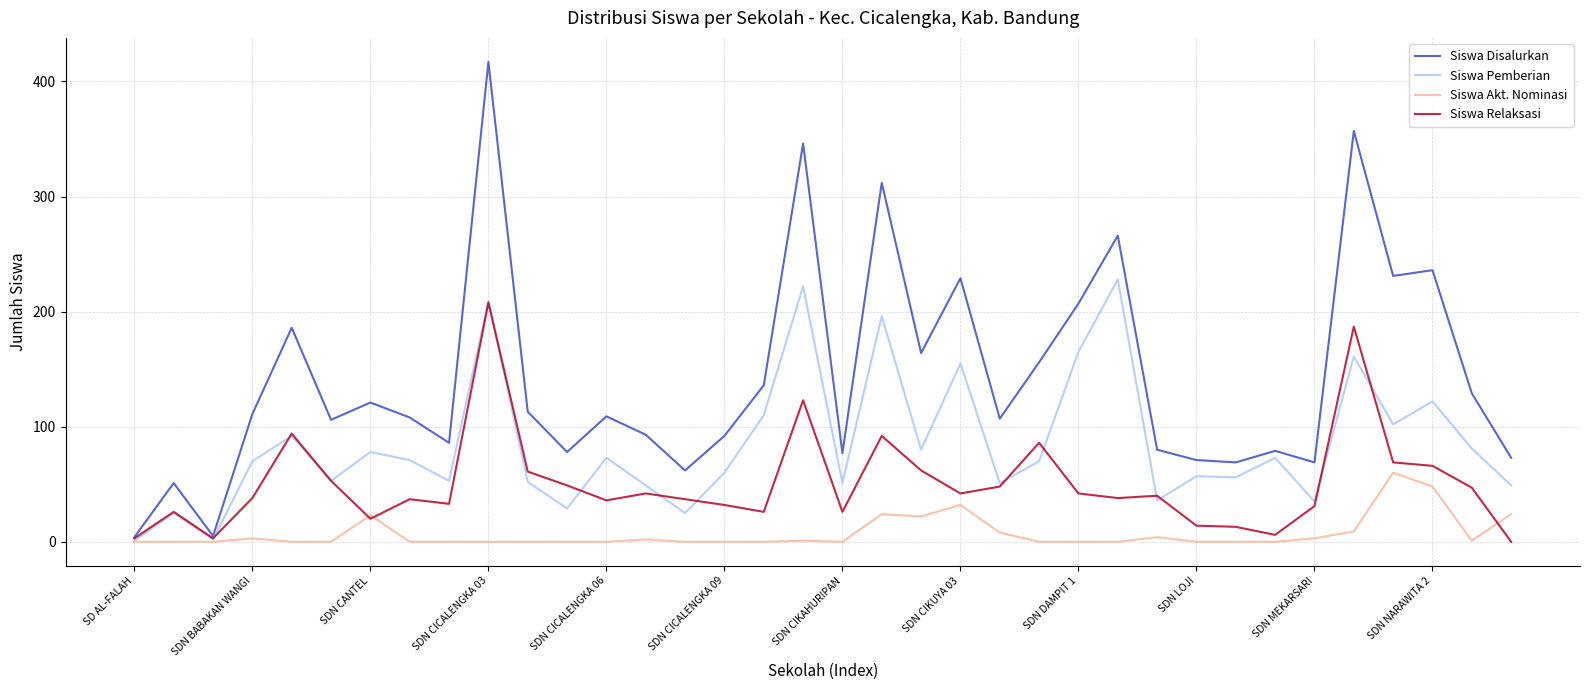

How many values in the Siswa Relaksasi series are below 40?

18